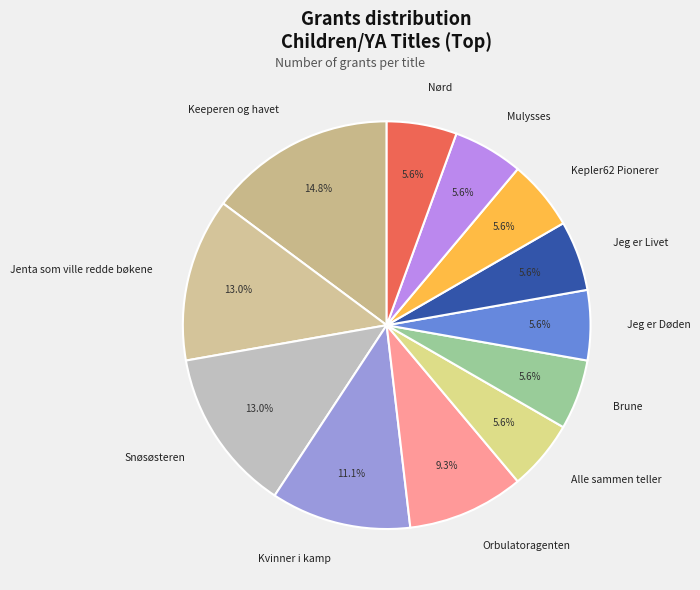

The Kvinner i kamp slice represents 5% of the pie. True or false?

False